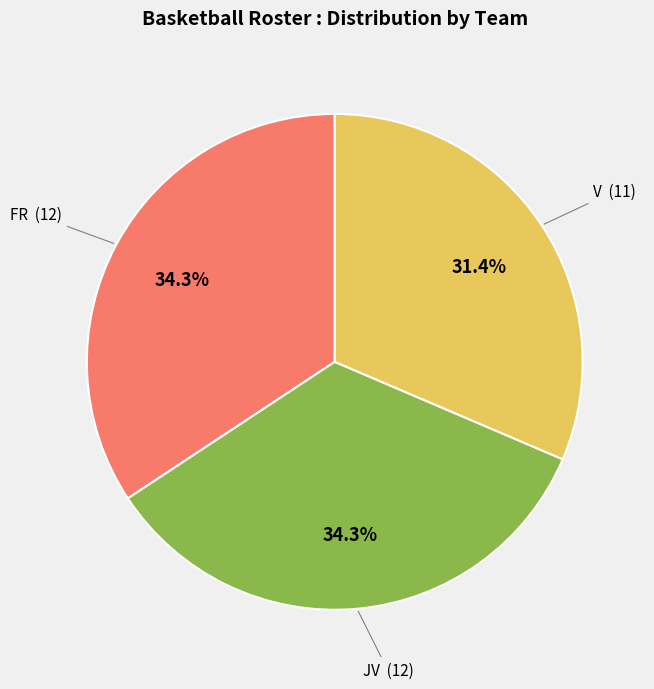

Does any single category account for the majority?

No